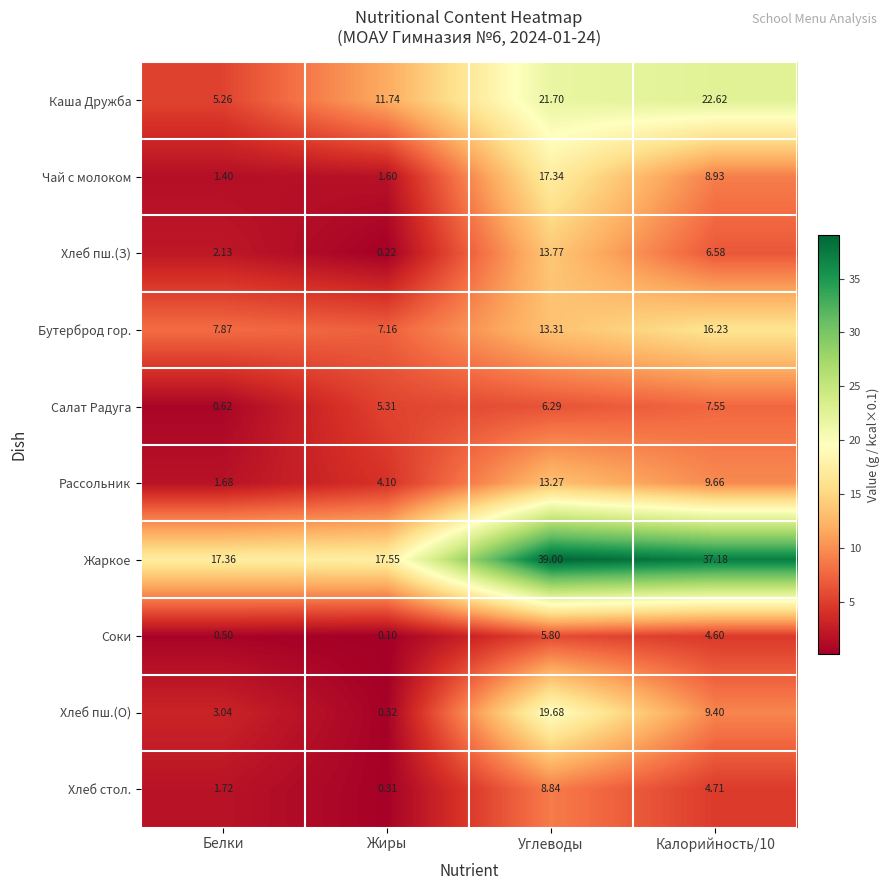

At which category does the chart reach its peak across all series?

Углеводы